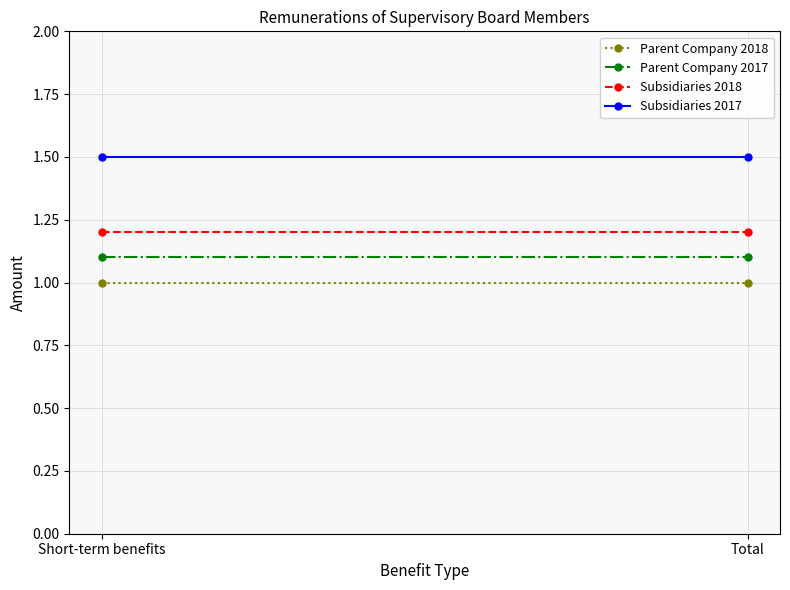

Which series has the largest total across all categories?

Subsidiaries 2017